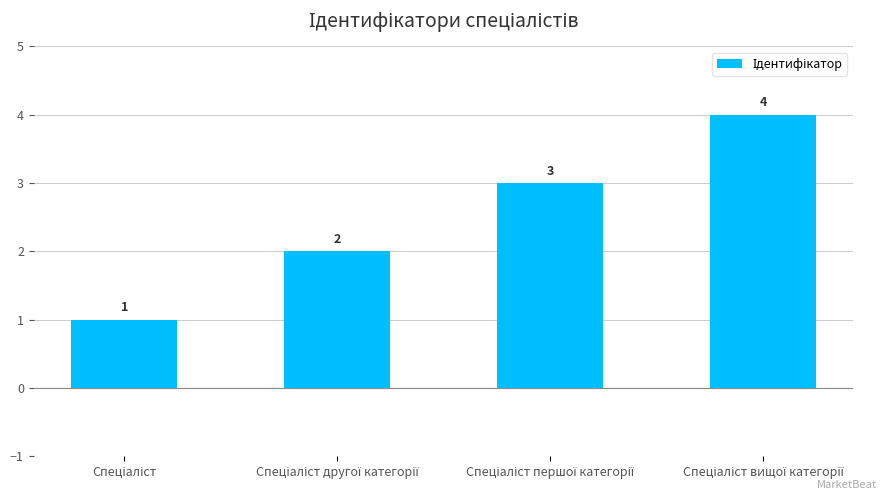

What is the sum of all values?

10